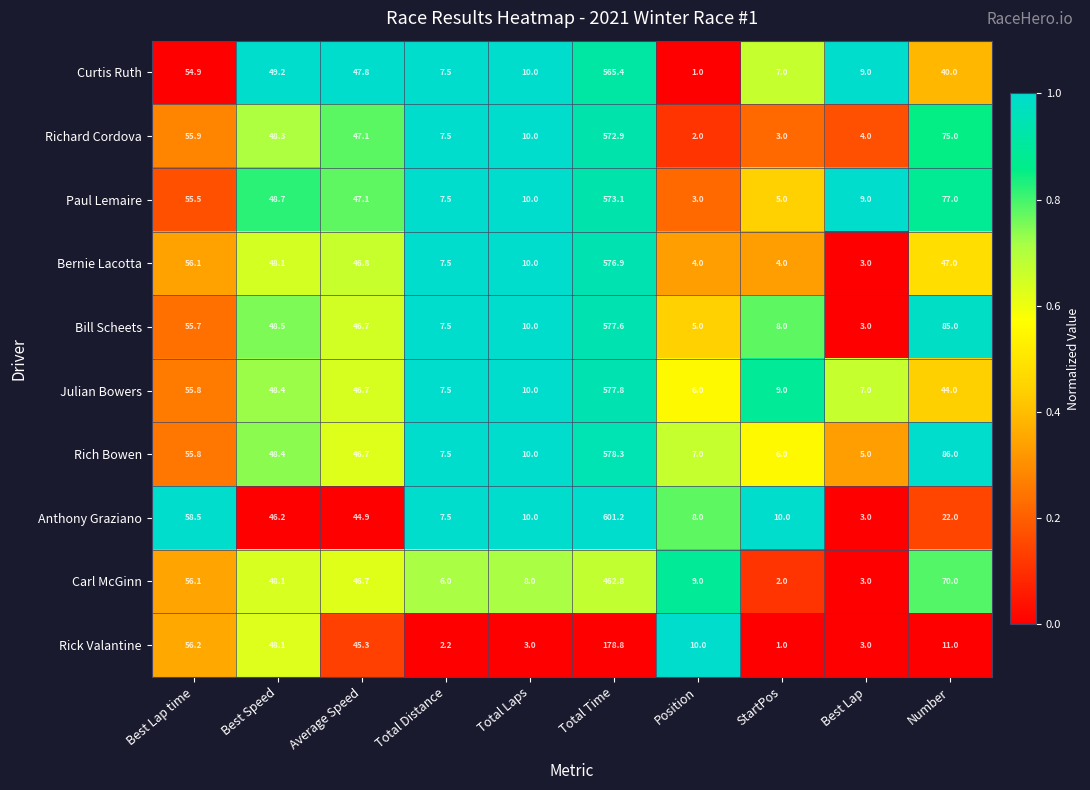

Is the value of Rich Bowen at Total Laps greater than the value of Richard Cordova at Number?

No